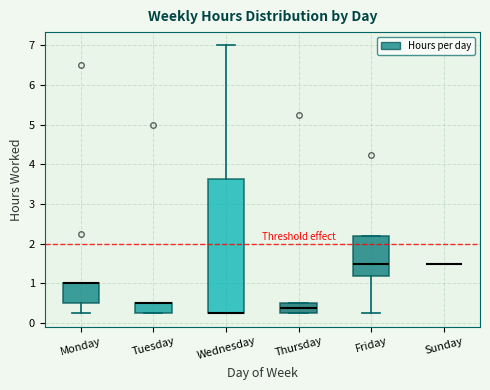

Where does the median line of the box for Friday sit on the y-axis? The values are not printed on the chart, so give them approximately, as read against the axis.

1.5